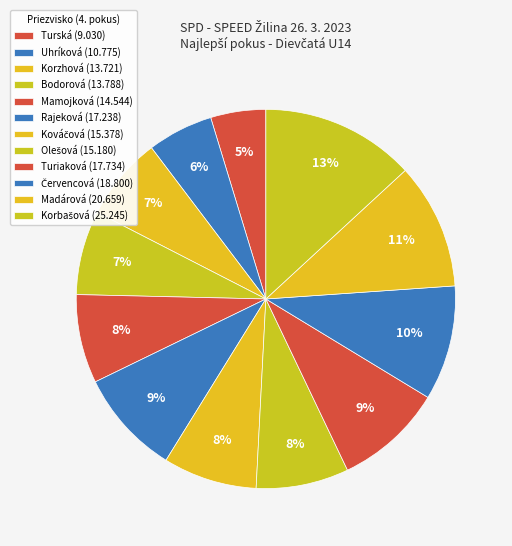

To the nearest percent, what is the difference between the largest and smallest slice percentages?

8%